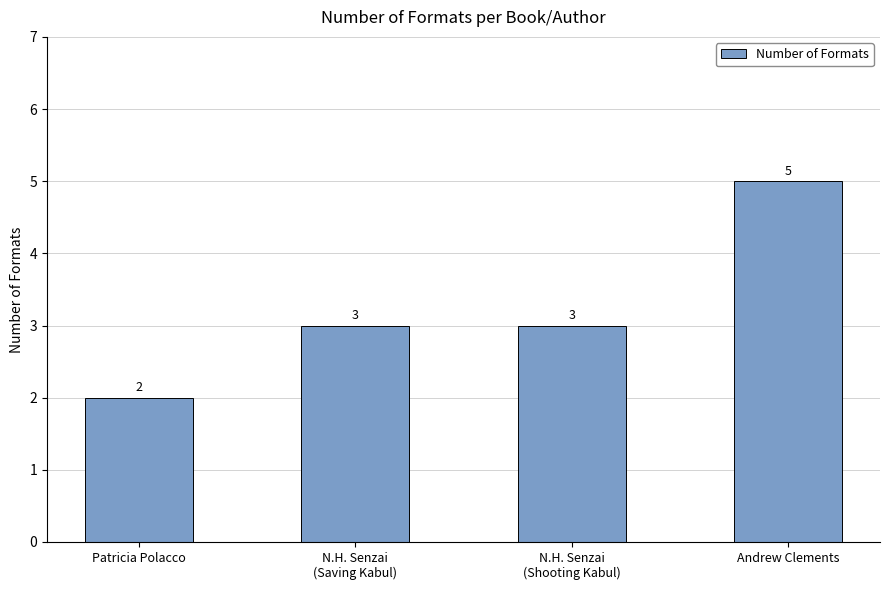

What is the average value?

3